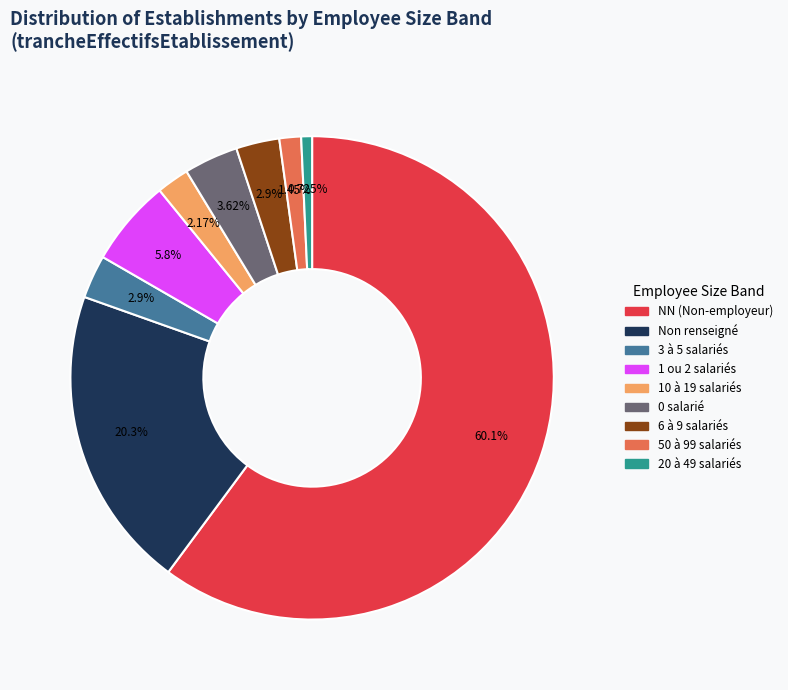

Is there a majority slice in this chart?

Yes